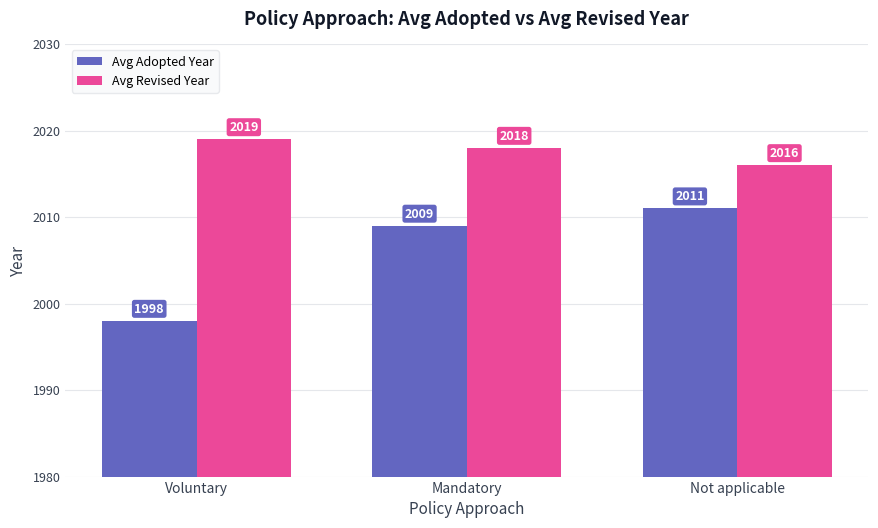

How many values in the Avg Adopted Year series are below 2009?

1